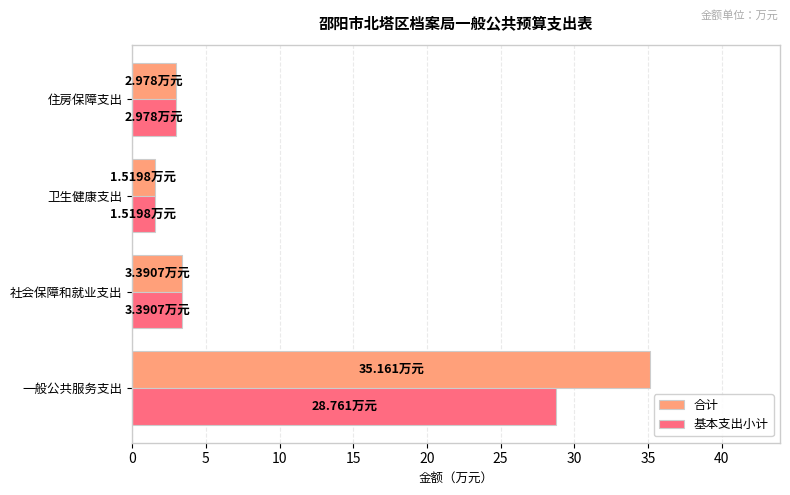

Which category has the lowest value in the 基本支出小计 series?

卫生健康支出